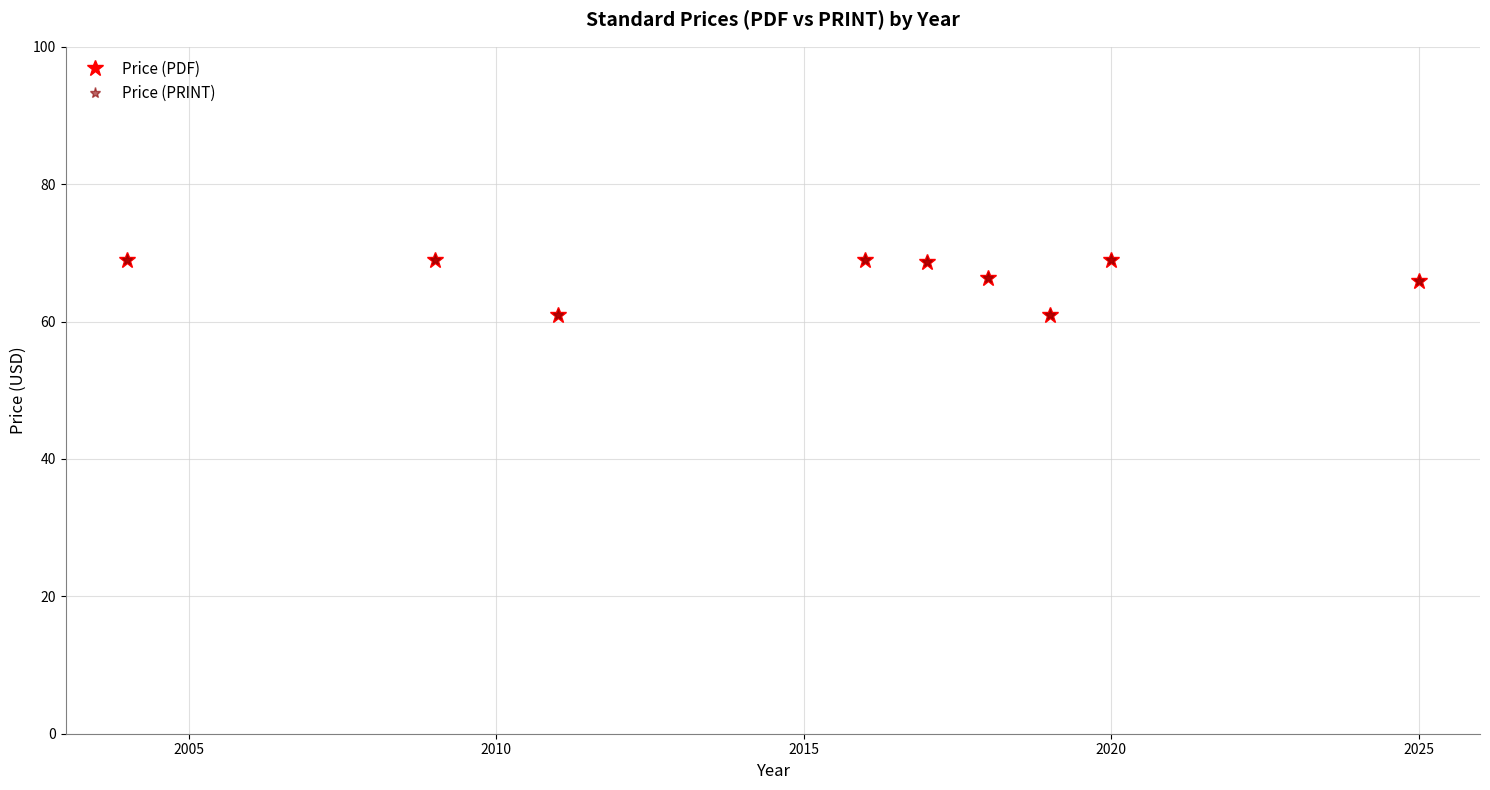

Is this an area chart (filled region under the line)?

No